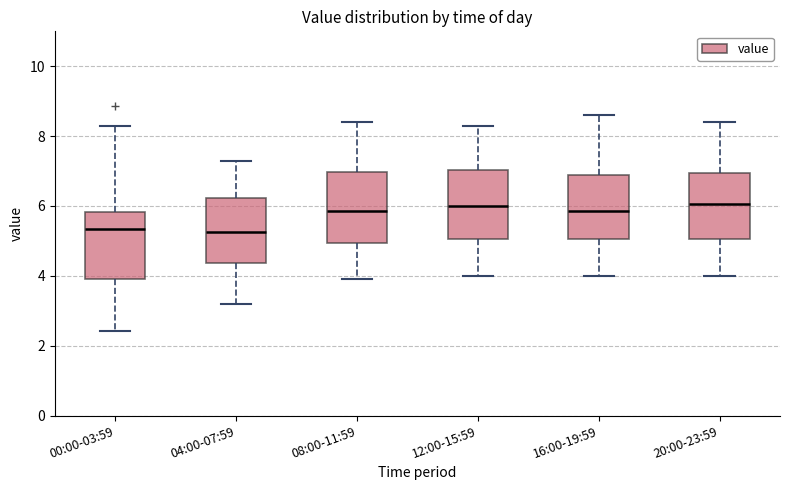

Reading left to right, transcribe this box plot: for each box, give where its median line is, the range the box spans, and where its two whiskers end, as read against the y-axis. The values are not printed on the chart, so give them approximately, as read against the axis.

00:00-03:59: median 5.4, box 4.0 to 5.8, whiskers 2.4 to 8.4
04:00-07:59: median 5.2, box 4.4 to 6.2, whiskers 3.2 to 7.4
08:00-11:59: median 5.8, box 5.0 to 7.0, whiskers 4.0 to 8.4
12:00-15:59: median 6.0, box 5.0 to 7.0, whiskers 4.0 to 8.4
16:00-19:59: median 5.8, box 5.0 to 6.8, whiskers 4.0 to 8.6
20:00-23:59: median 6.0, box 5.0 to 7.0, whiskers 4.0 to 8.4